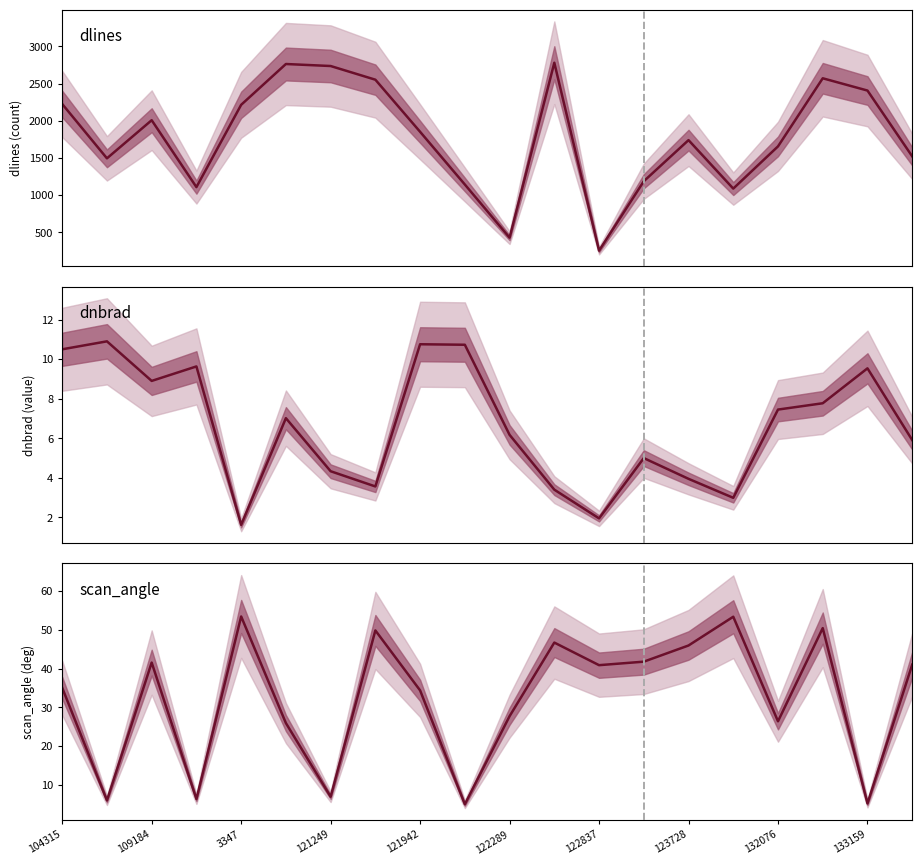

Which category has the highest value across all series?

11